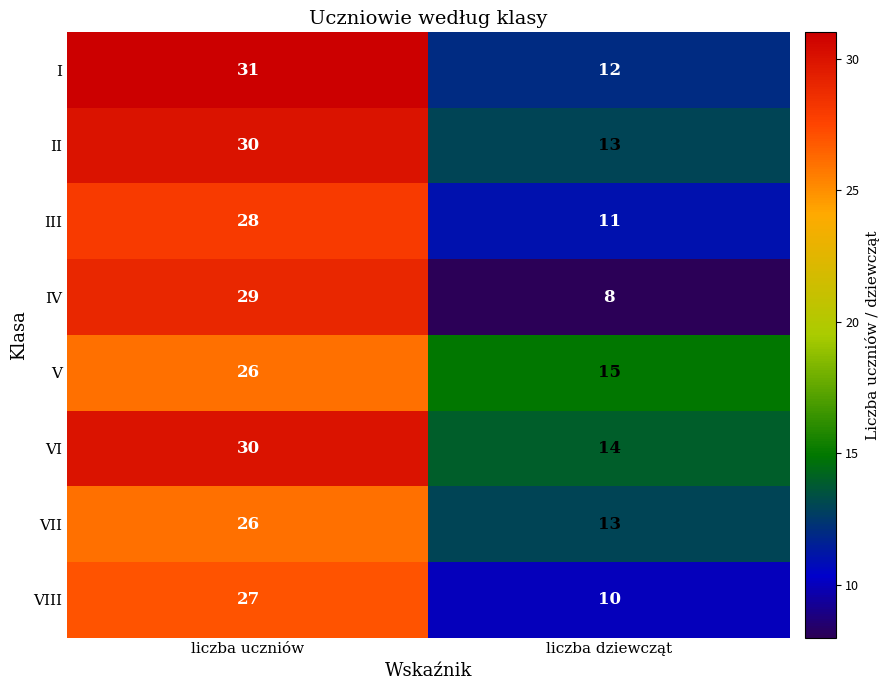

Read the IV value at liczba dziewcząt, to the nearest 5.

10